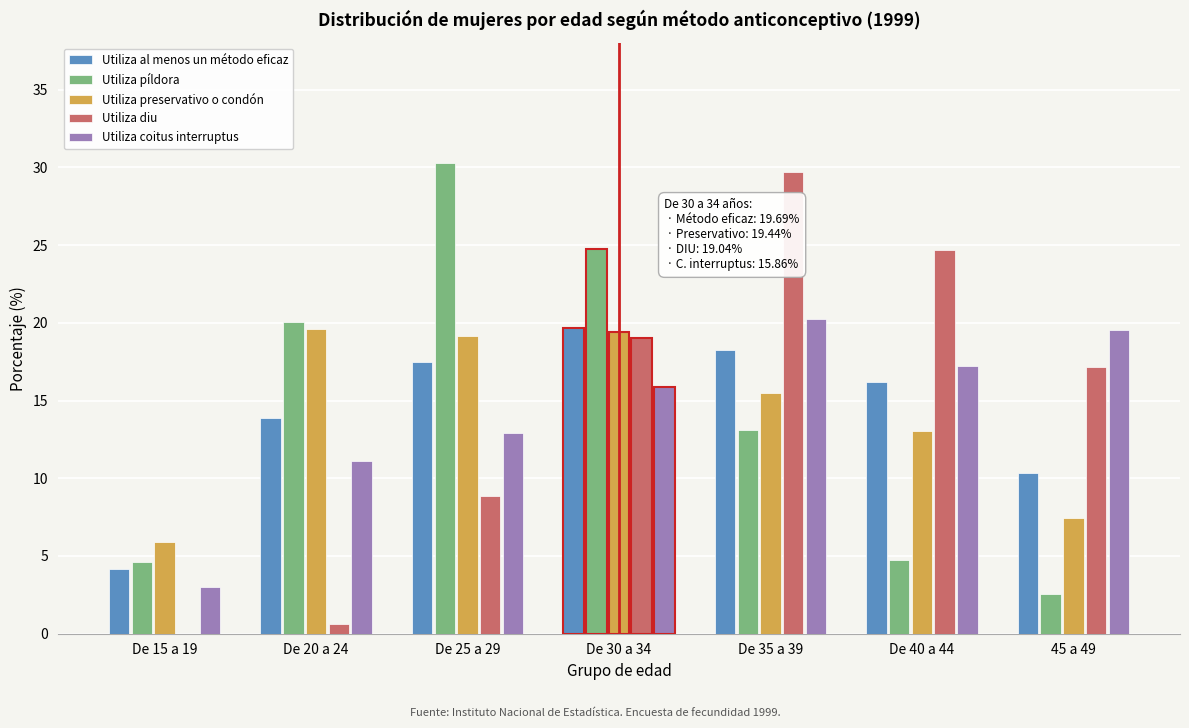

What is the sum of all Utiliza preservativo o condón values?

100.0